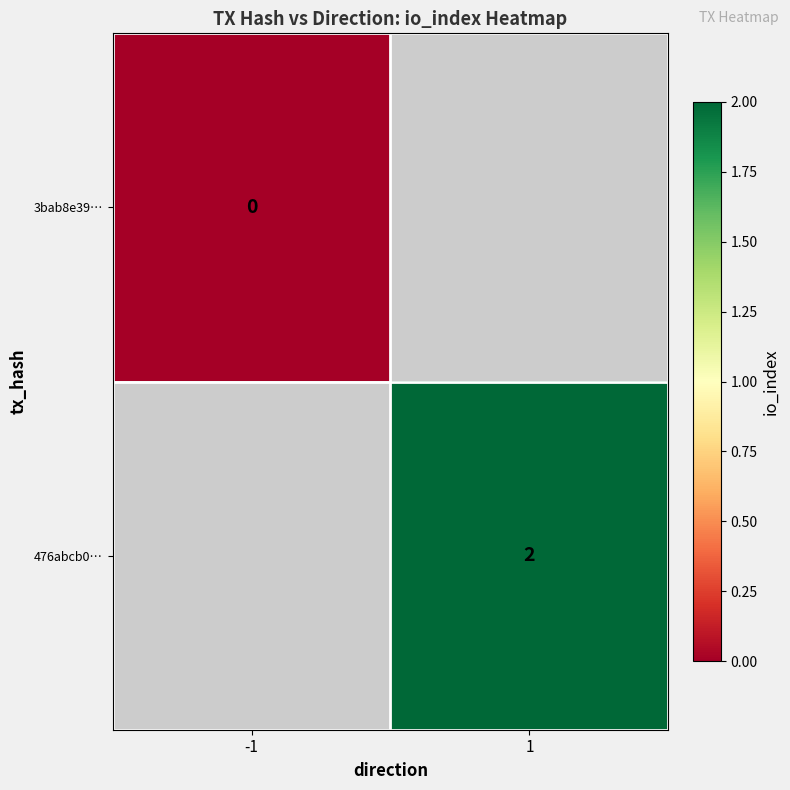

True or false: 476abcb0… has a value of 3 at 1.

False